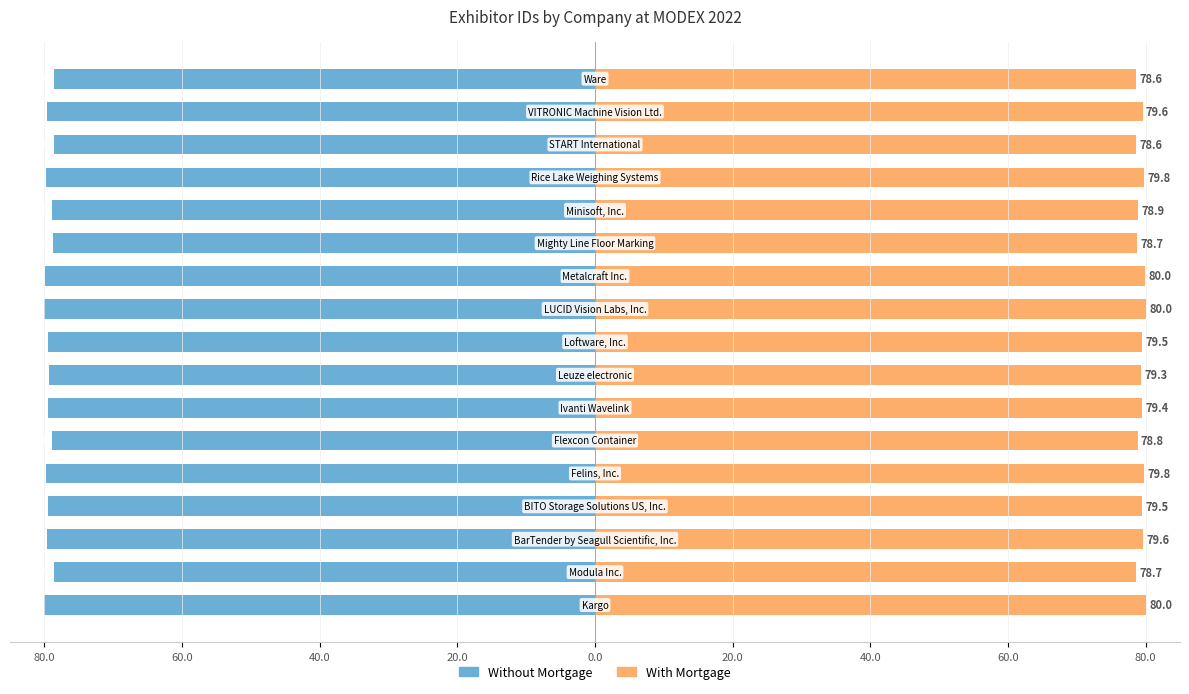

Reading left to right, transcribe all the data shown in this chart.

Without Mortgage: -80.0	-78.7	-79.6	-79.5	-79.8	-78.8	-79.4	-79.3	-79.5	-80.0	-80.0	-78.7	-78.9	-79.8	-78.6	-79.6	-78.6
With Mortgage: 80.0	78.7	79.6	79.5	79.8	78.8	79.4	79.3	79.5	80.0	80.0	78.7	78.9	79.8	78.6	79.6	78.6